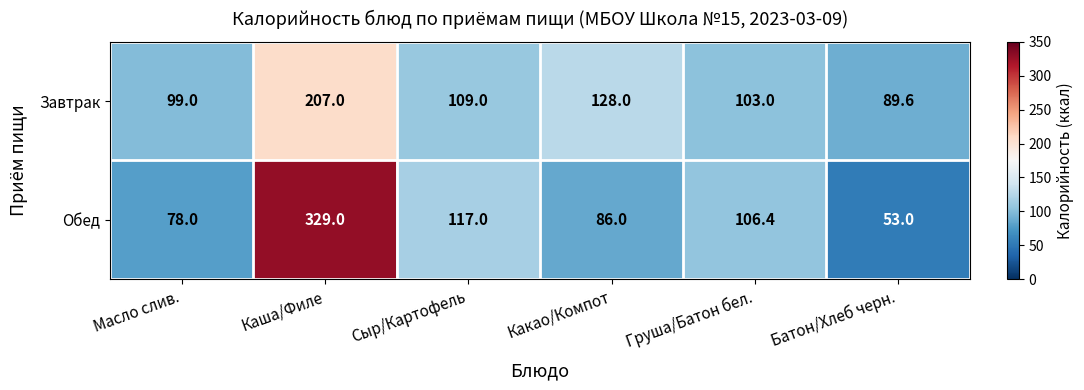

Which series has the largest total across all categories?

Обед